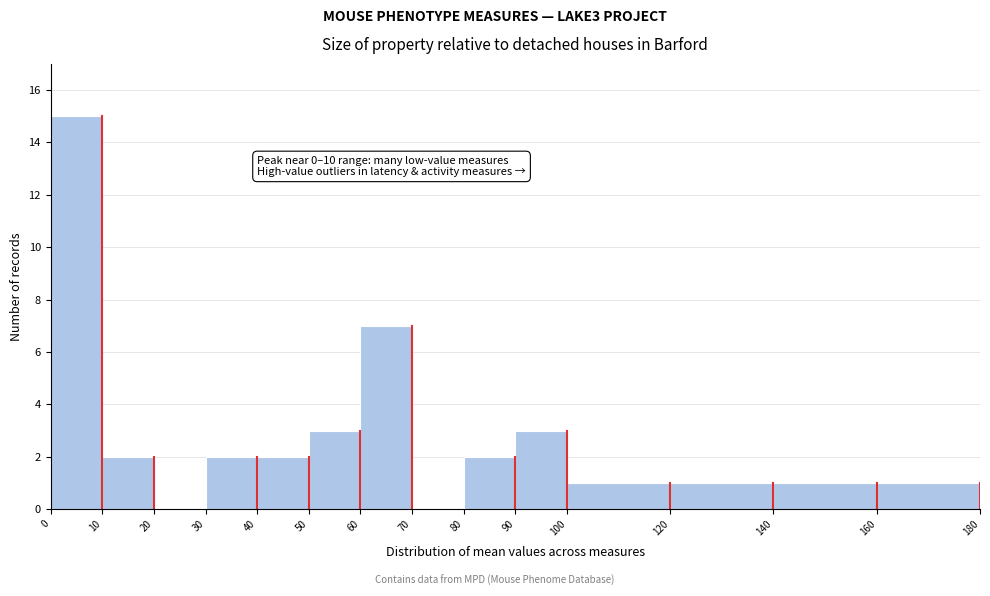

Over which range of the x-axis is the bar tallest?

0 to 10